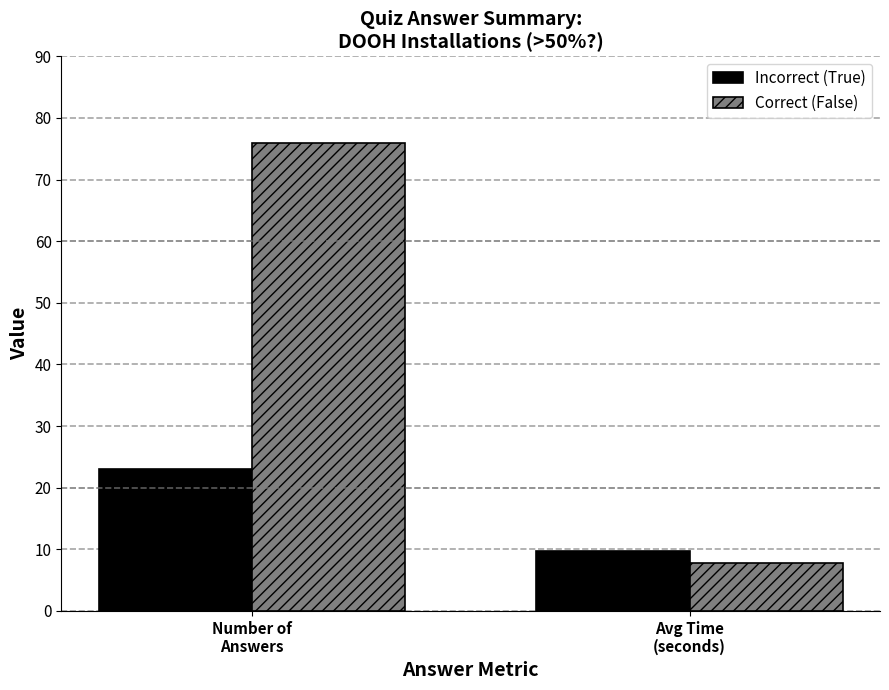

Which series has the largest total across all categories?

Correct (False)